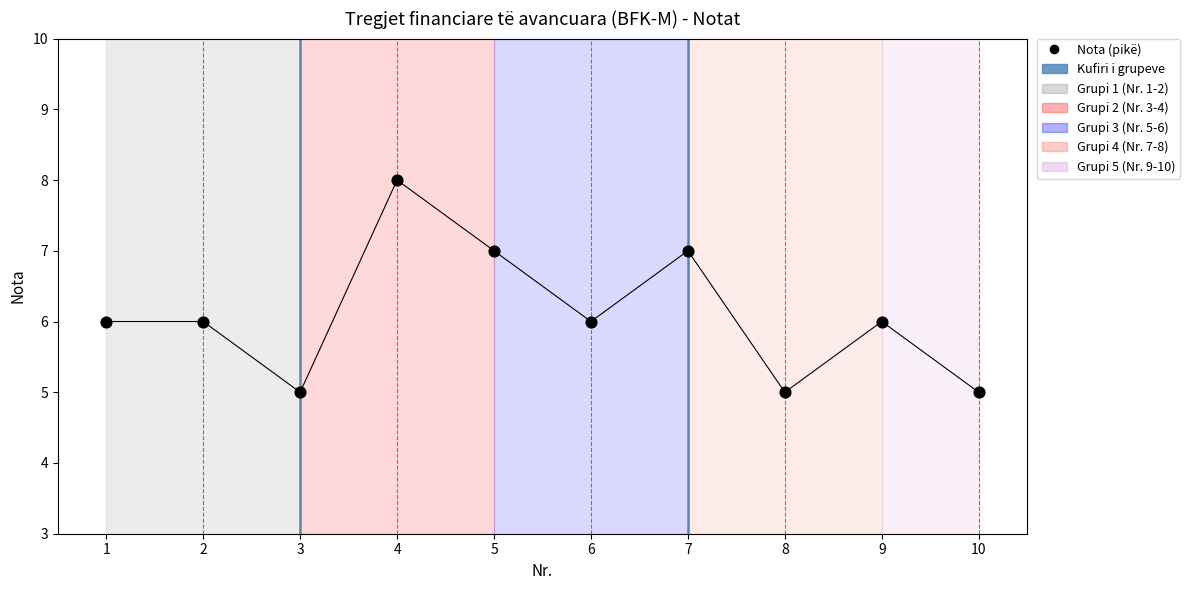

What is the range of Y values (max minus min)?

3